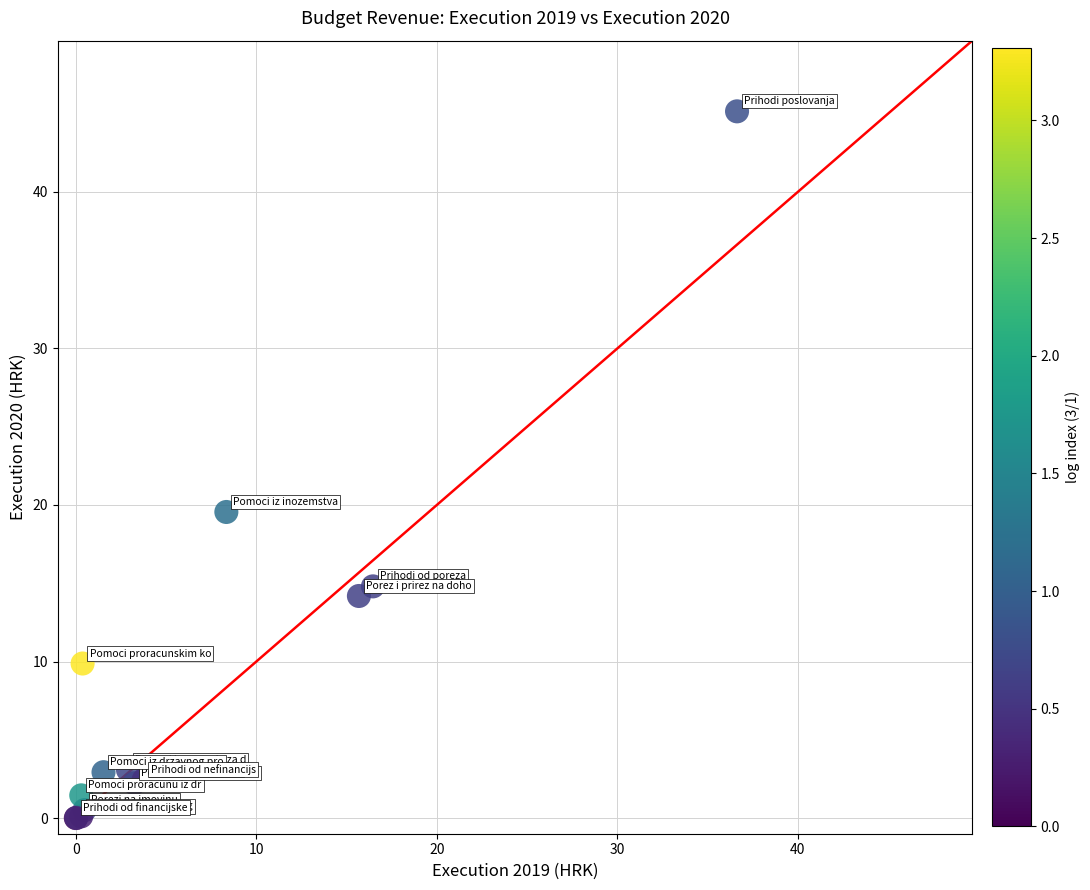

What Y value in the scatter plot is closest to 22?

19.6